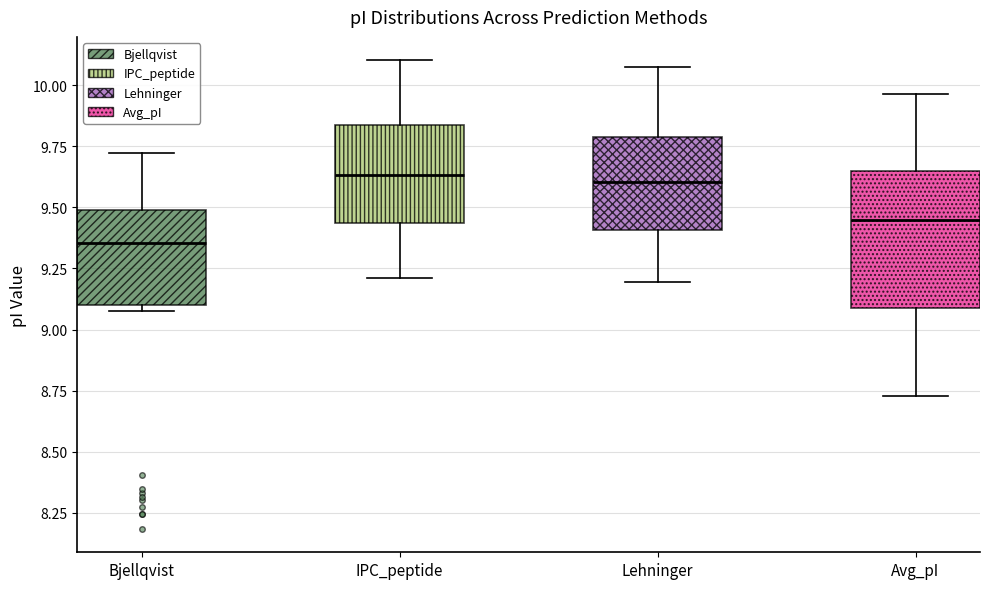

Reading left to right, read every box against the y-axis: the position of its median line, the range the box covers, and the ends of its whiskers. The values are not printed on the chart, so give them approximately, as read against the axis.

Bjellqvist: median 9.35, box 9.10 to 9.50, whiskers 9.10 (just below the box's lower edge) to 9.70
IPC_peptide: median 9.65, box 9.45 to 9.85, whiskers 9.20 to 10.10
Lehninger: median 9.60, box 9.40 to 9.80, whiskers 9.20 to 10.05
Avg_pI: median 9.45, box 9.10 to 9.65, whiskers 8.75 to 9.95